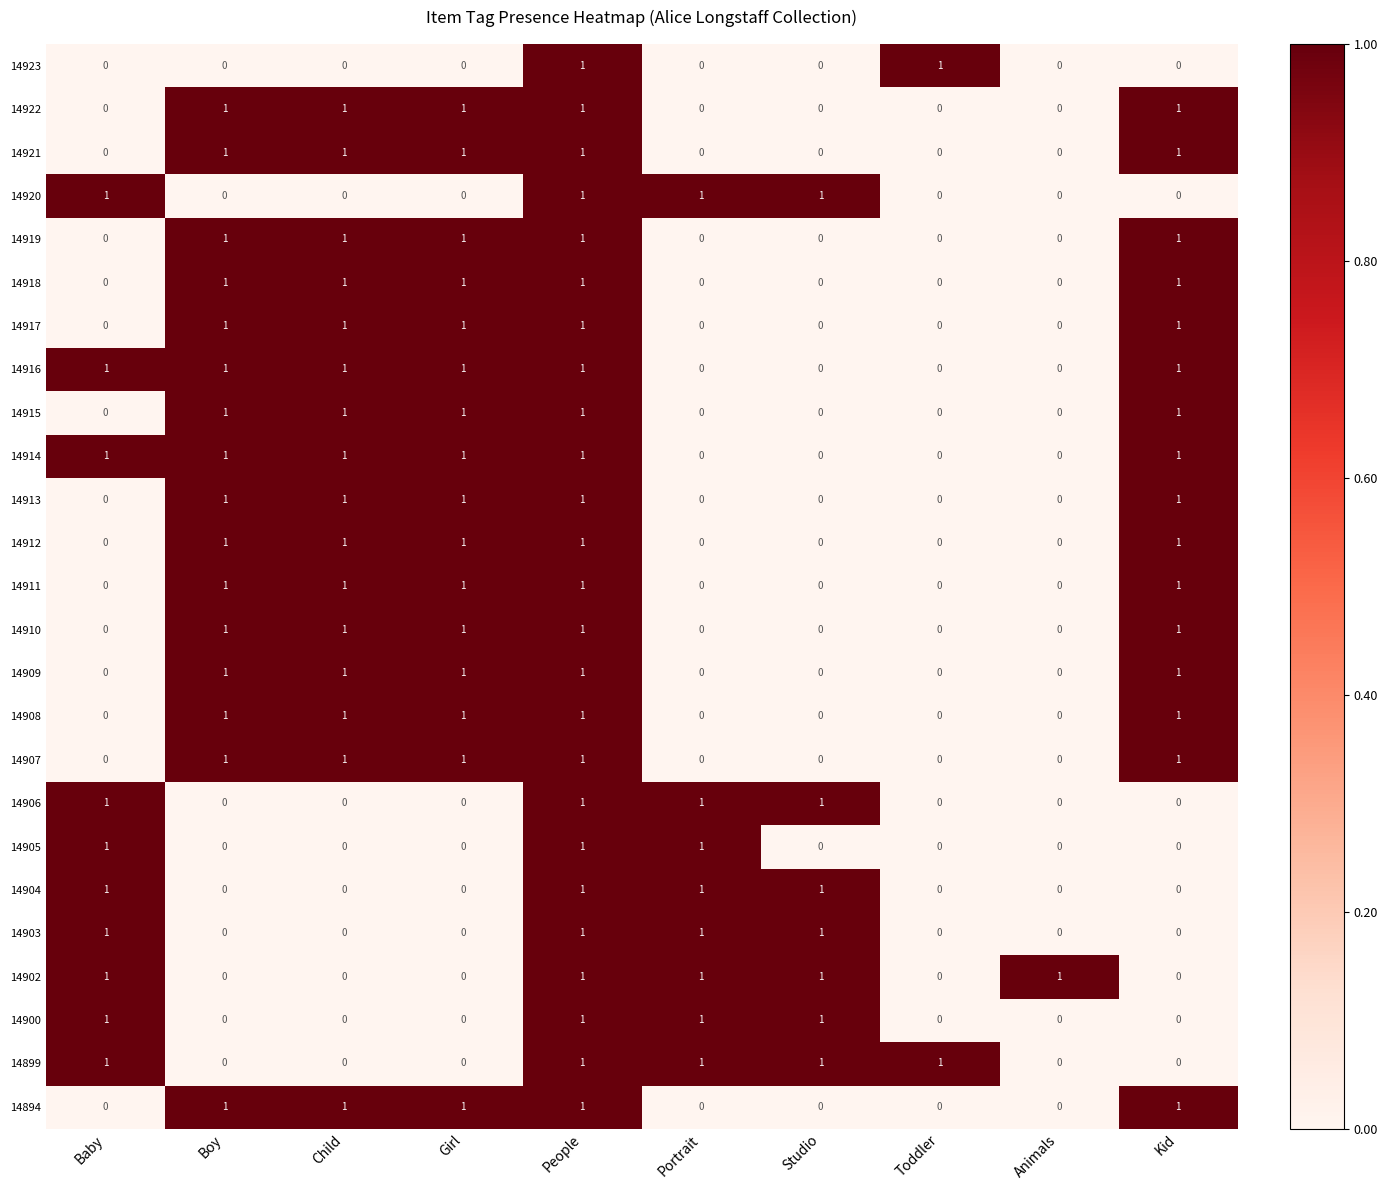

What is the spread (max minus min) of values at Child?

1